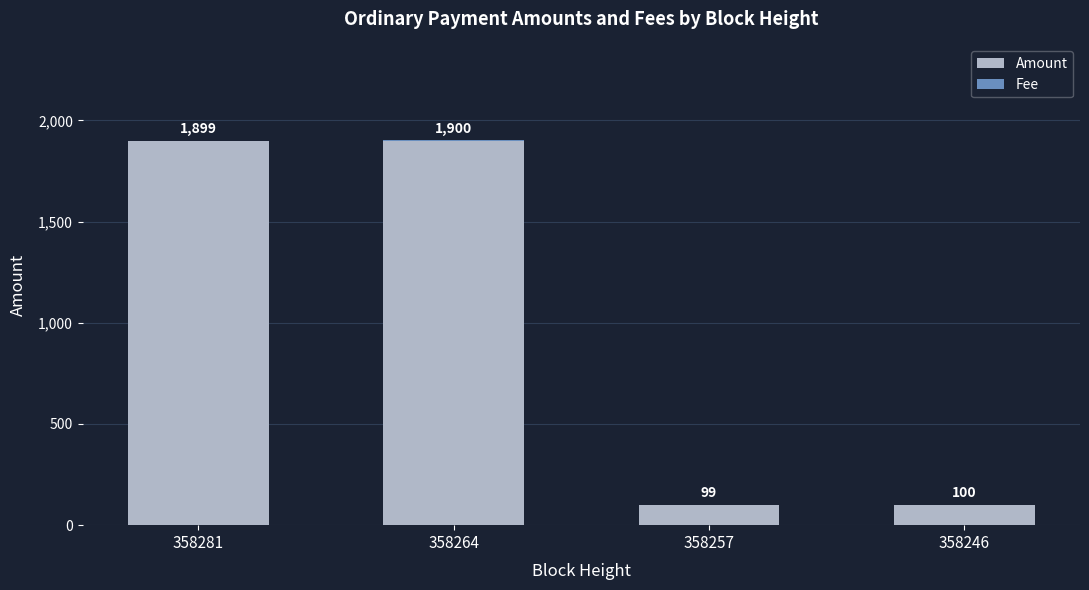

At which category is the sum across all series the highest?

358264